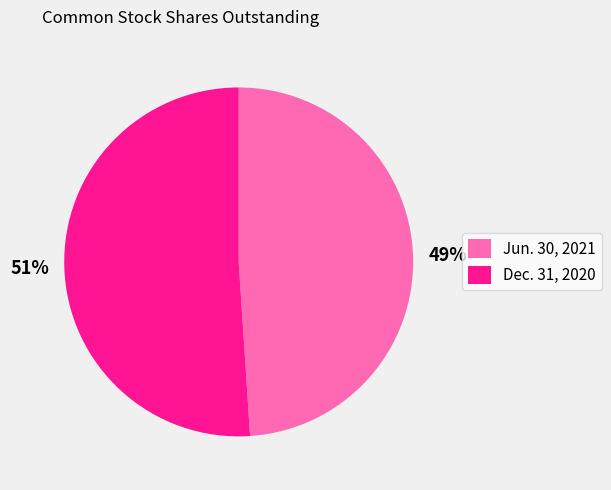

Do Jun. 30, 2021 and Dec. 31, 2020 together represent more than half of the pie?

Yes